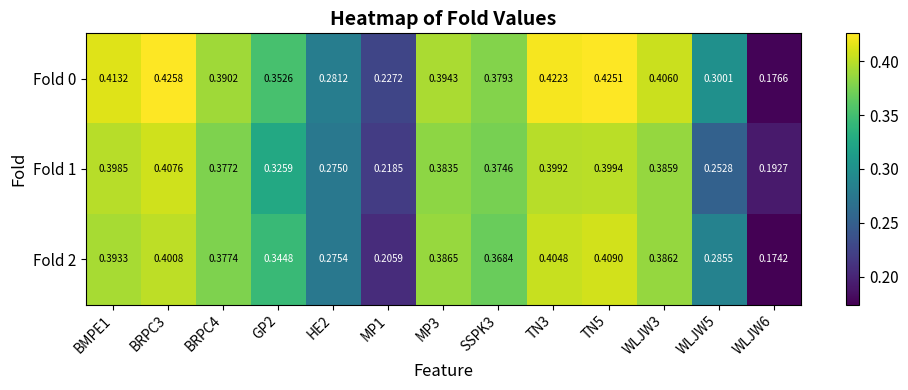

Is the value of Fold 0 at TN3 greater than the value of Fold 2 at GP2?

Yes